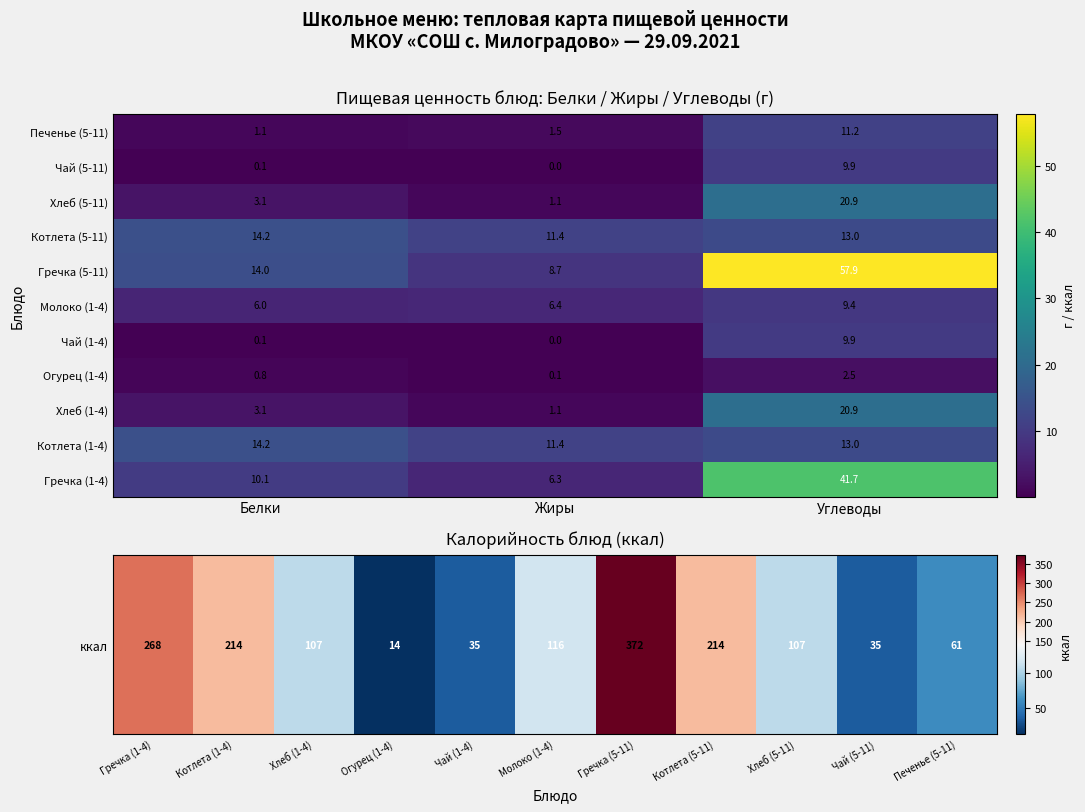

Rank the categories by Гречка (1-4) value from highest to lowest.

Углеводы, Белки, Жиры